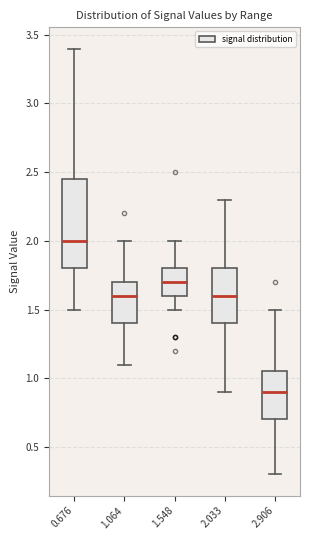

Reading left to right, read every box against the y-axis: the position of its median line, the range the box covers, and the ends of its whiskers. The values are not printed on the chart, so give them approximately, as read against the axis.

0.676: median 2.00, box 1.80 to 2.45, whiskers 1.50 to 3.40
1.064: median 1.60, box 1.40 to 1.70, whiskers 1.10 to 2.00
1.548: median 1.70, box 1.60 to 1.80, whiskers 1.50 to 2.00
2.033: median 1.60, box 1.40 to 1.80, whiskers 0.90 to 2.30
2.906: median 0.90, box 0.70 to 1.05, whiskers 0.30 to 1.50